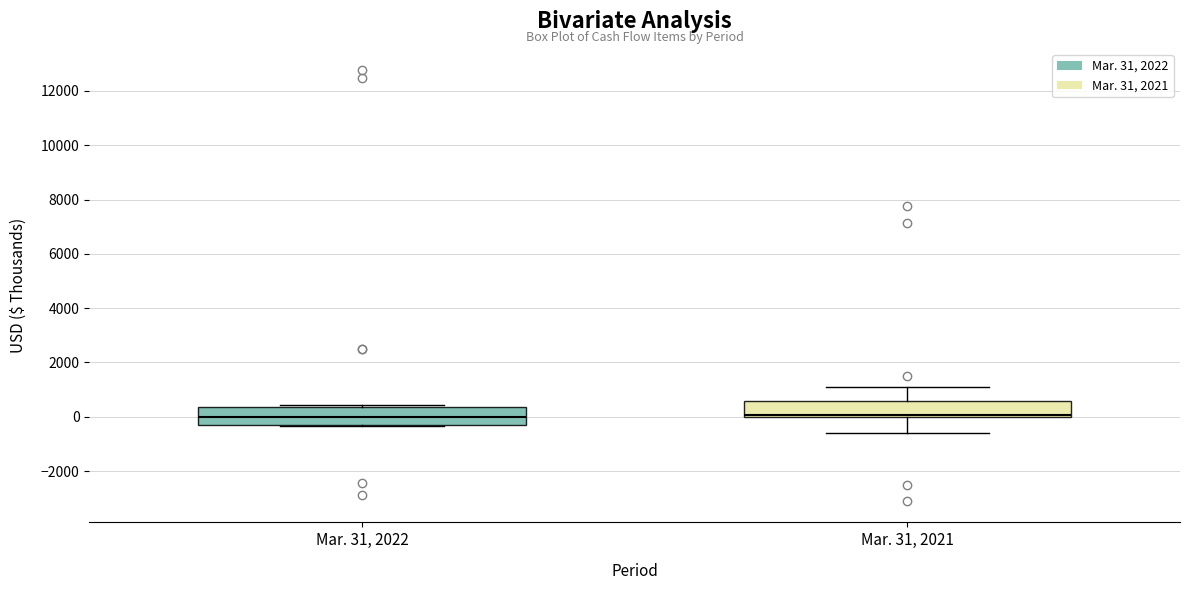

Reading left to right, transcribe this box plot: for each box, give where its median line is, the range the box spans, and where its two whiskers end, as read against the y-axis. The values are not printed on the chart, so give them approximately, as read against the axis.

Mar. 31, 2022: median 0, box -400 to 400, whiskers -400 to 400 (just above the box's upper edge)
Mar. 31, 2021: median 0 (just above the box's lower edge), box 0 to 600, whiskers -600 to 1200